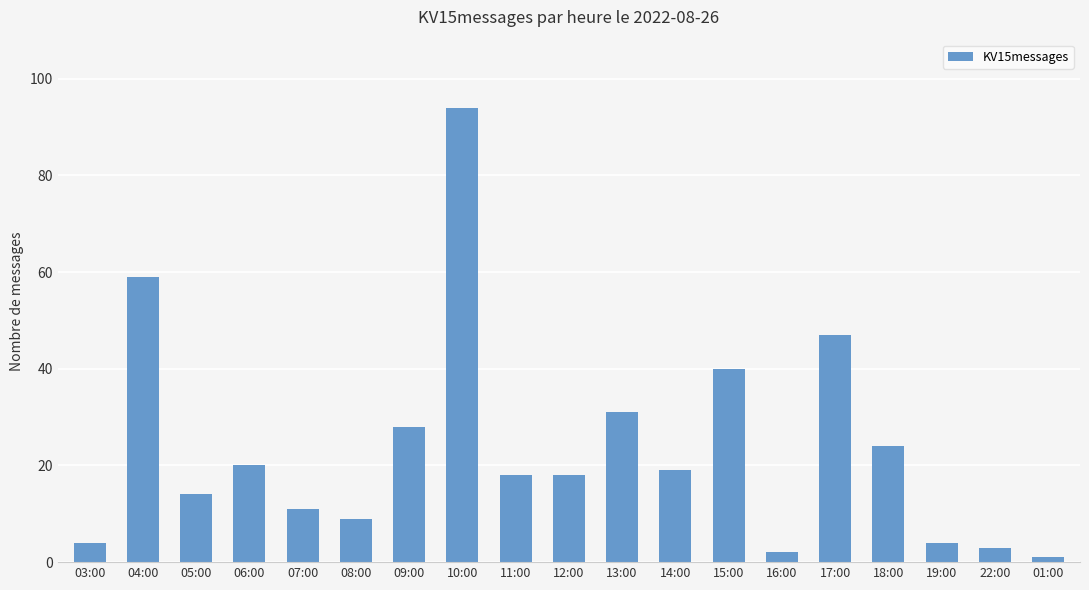

Is it true that the value at 11:00 is 18?

True